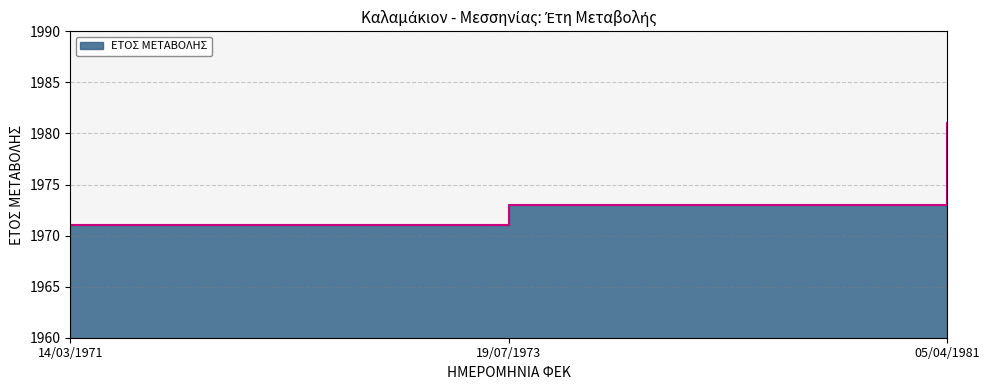

What is the difference between the maximum and minimum values?

10